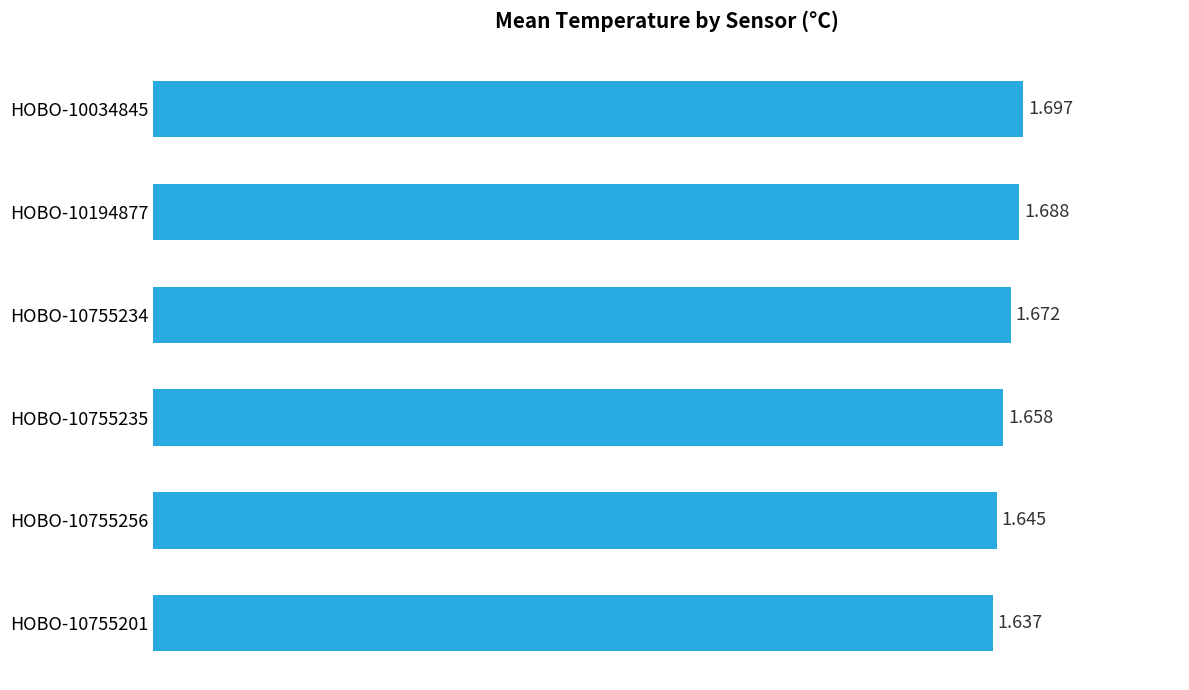

Count the number of data series in this chart.

1